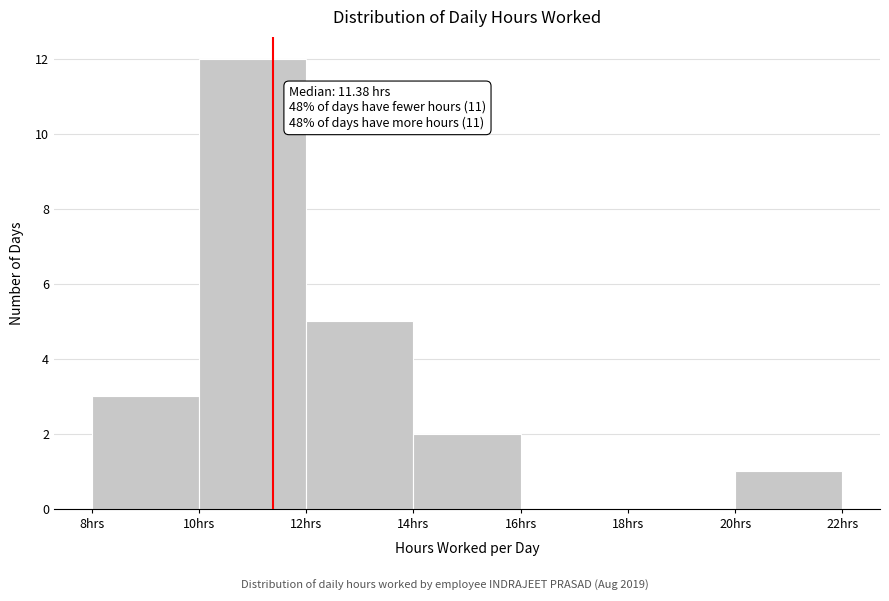

Over which range of the x-axis is the bar tallest?

10 to 12